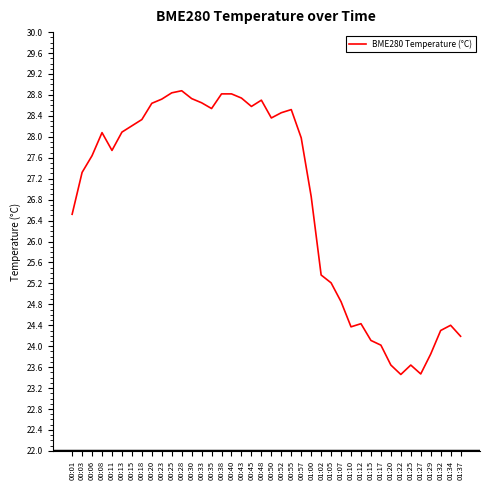

True or false: the data shows 38.5 at 01:15.

False